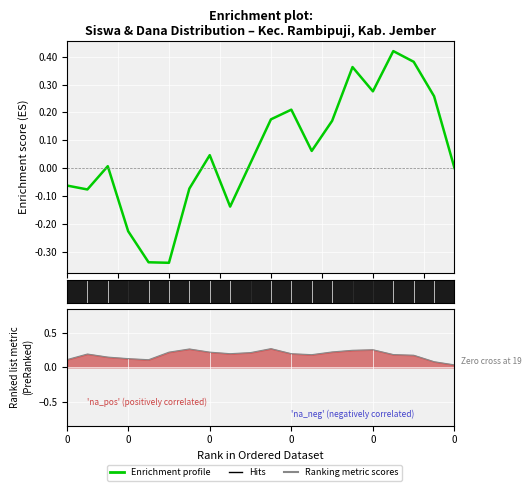

Which series has the largest total across all categories?

Ranking metric scores